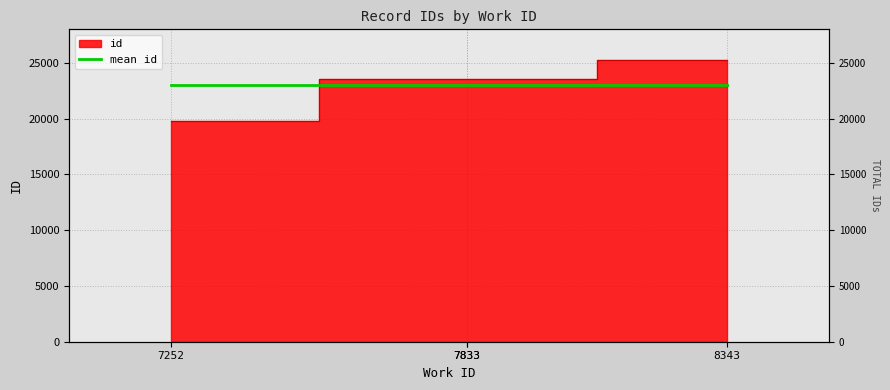

Which has a higher value, 7833 or 7833?

7833